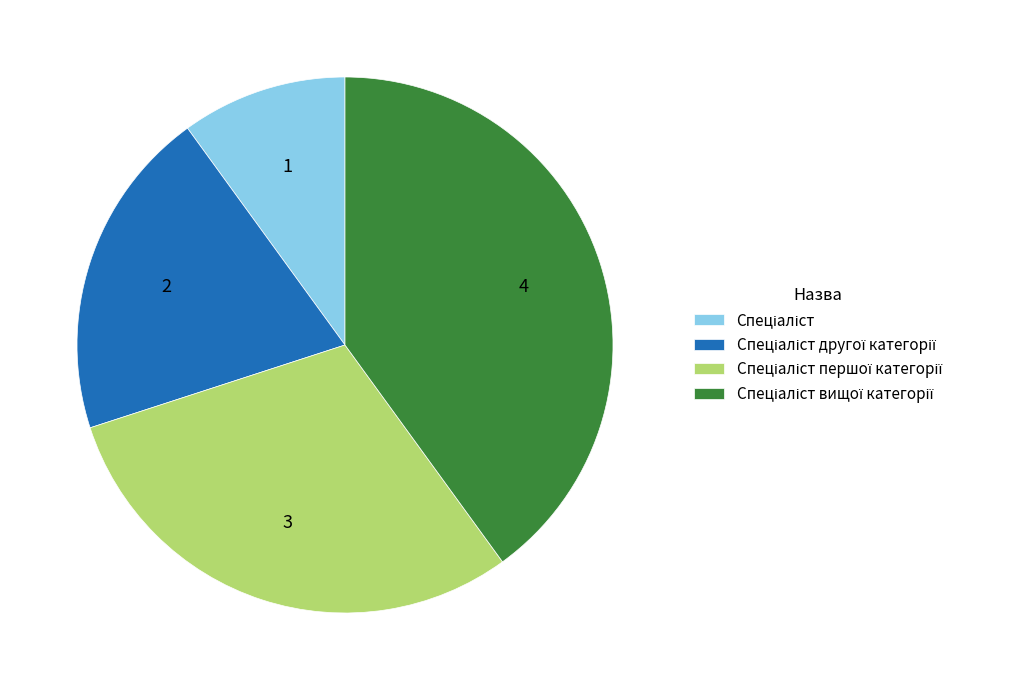

How many segments does this pie chart have?

4